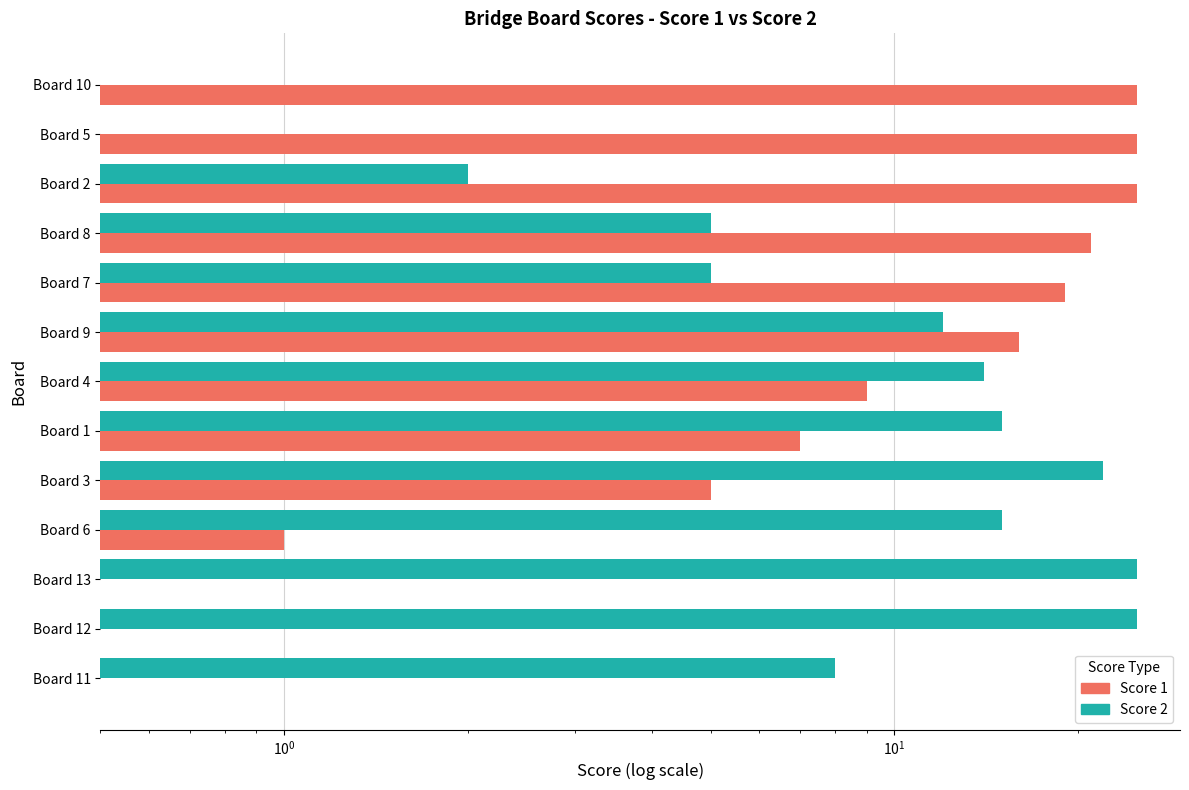

How many data points in Score 1 are less than 9?

6